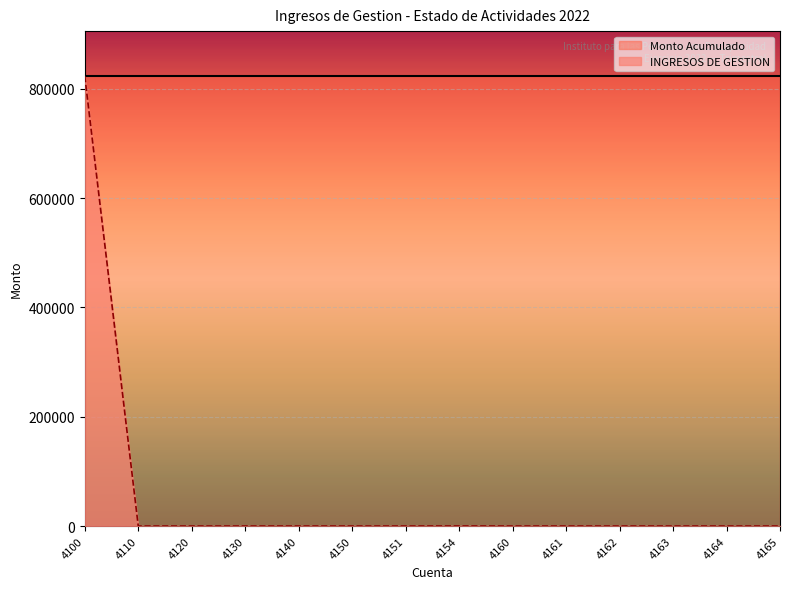

Reading left to right, extract all data points from this chart.

823317.2	0.0	0.0	0.0	0.0	0.0	0.0	105.2	0.0	0.0	0.0	0.0	0.0	0.0